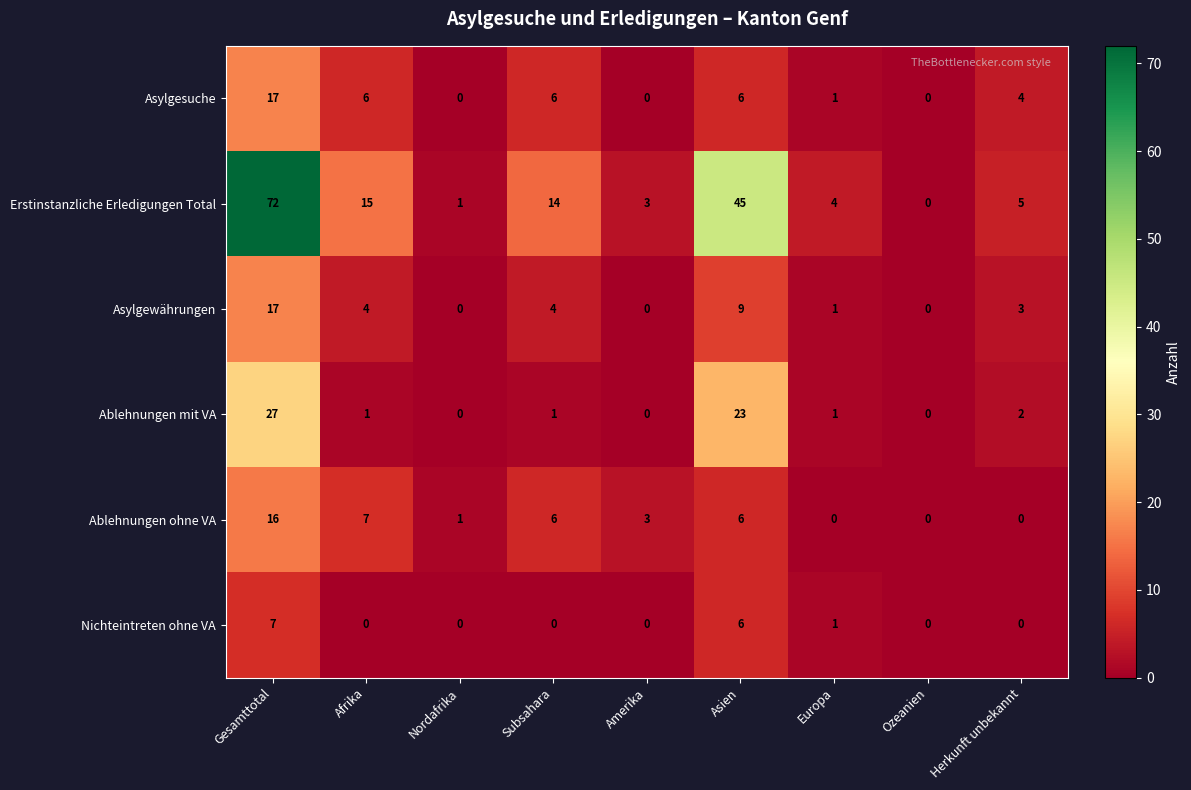

Between Amerika and Europa, which series saw the biggest shift?

Ablehnungen ohne VA